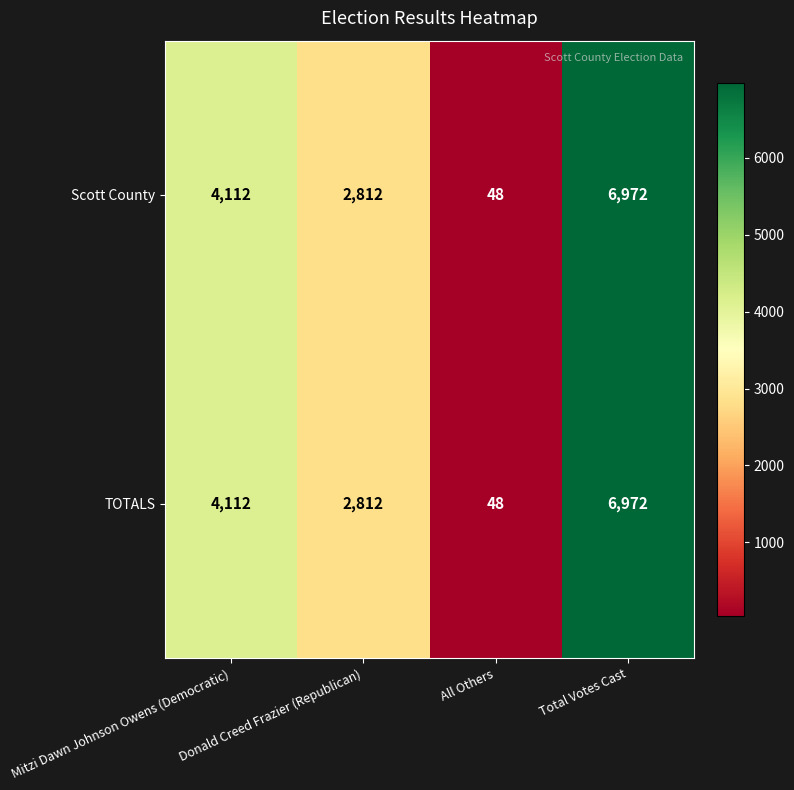

What is the difference between the second highest and minimum values in the TOTALS series?

4064